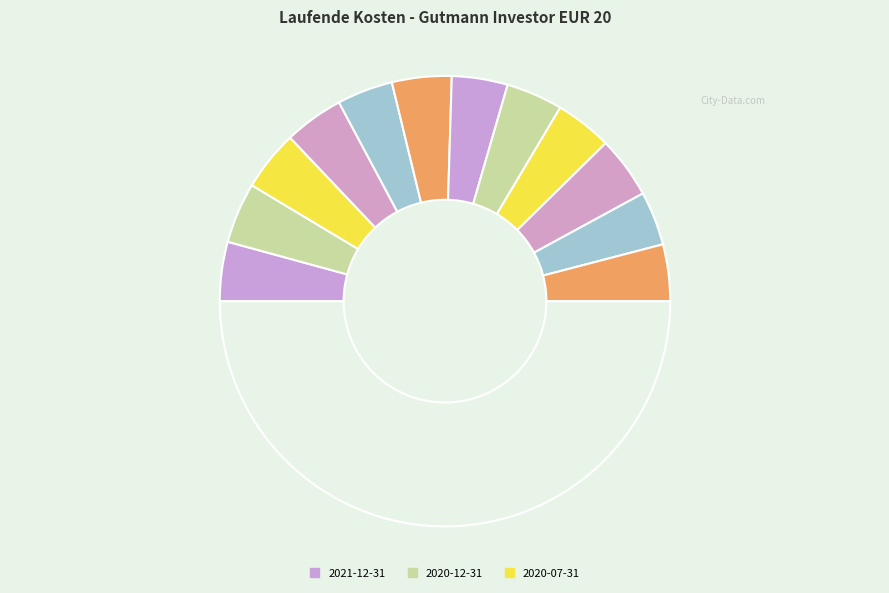

How many segments does this pie chart have?

13